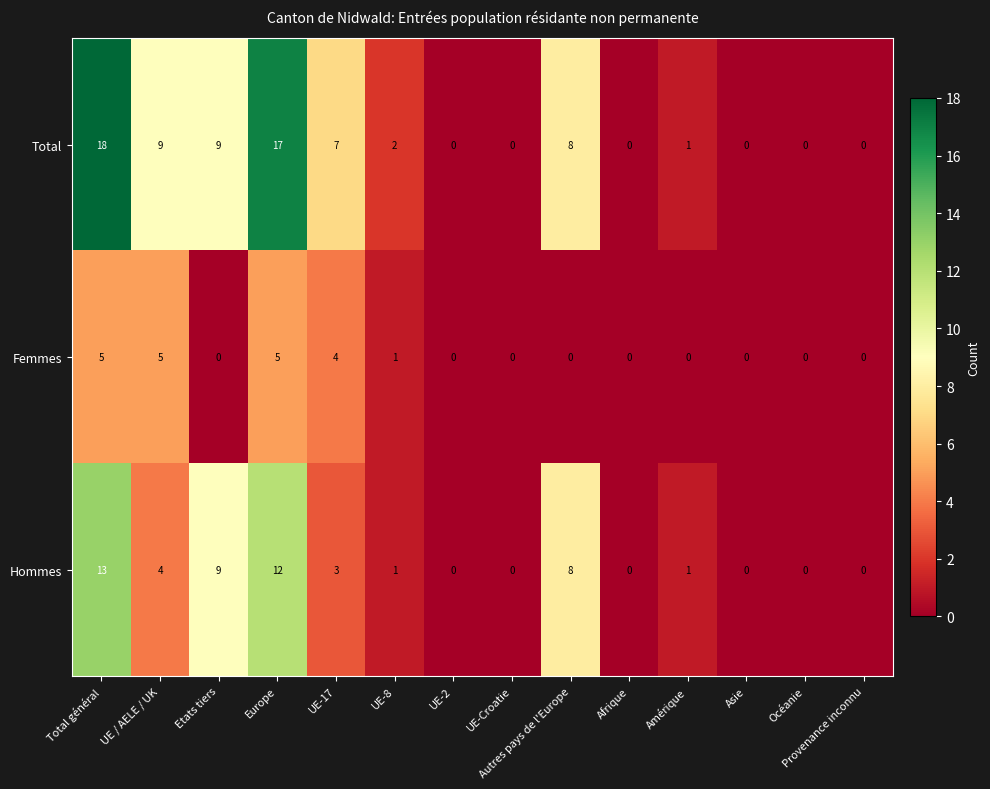

Which category has the highest value in the Total series?

Total général